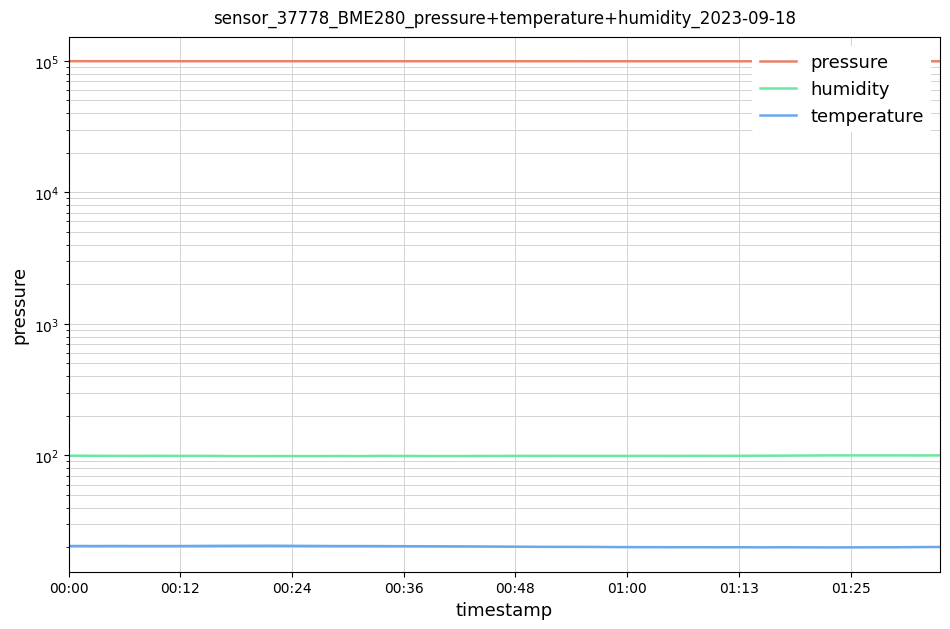

Rank the series by their maximum value, from highest to lowest.

pressure, humidity, temperature